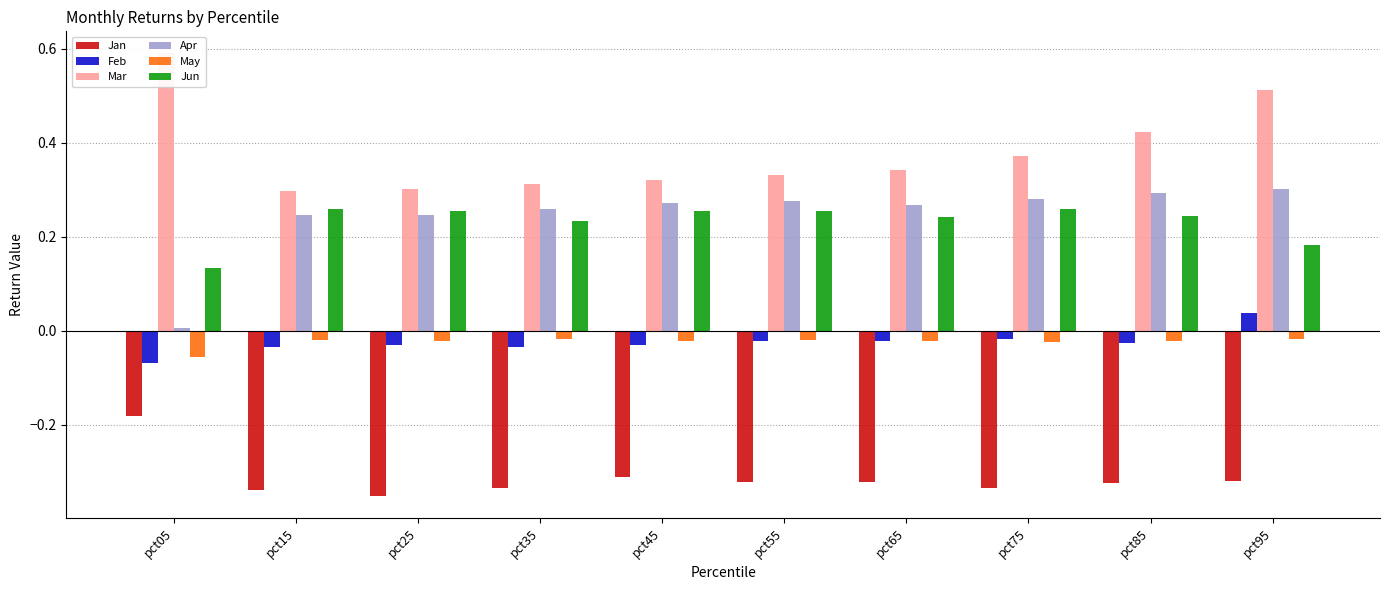

What is the average value of the Jan series?

-0.3